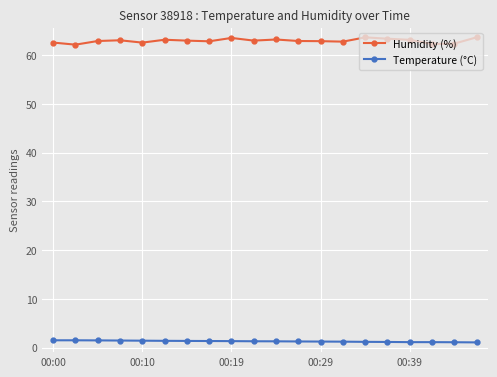

True or false: Temperature (°C) and Humidity (%) cross at least once.

False